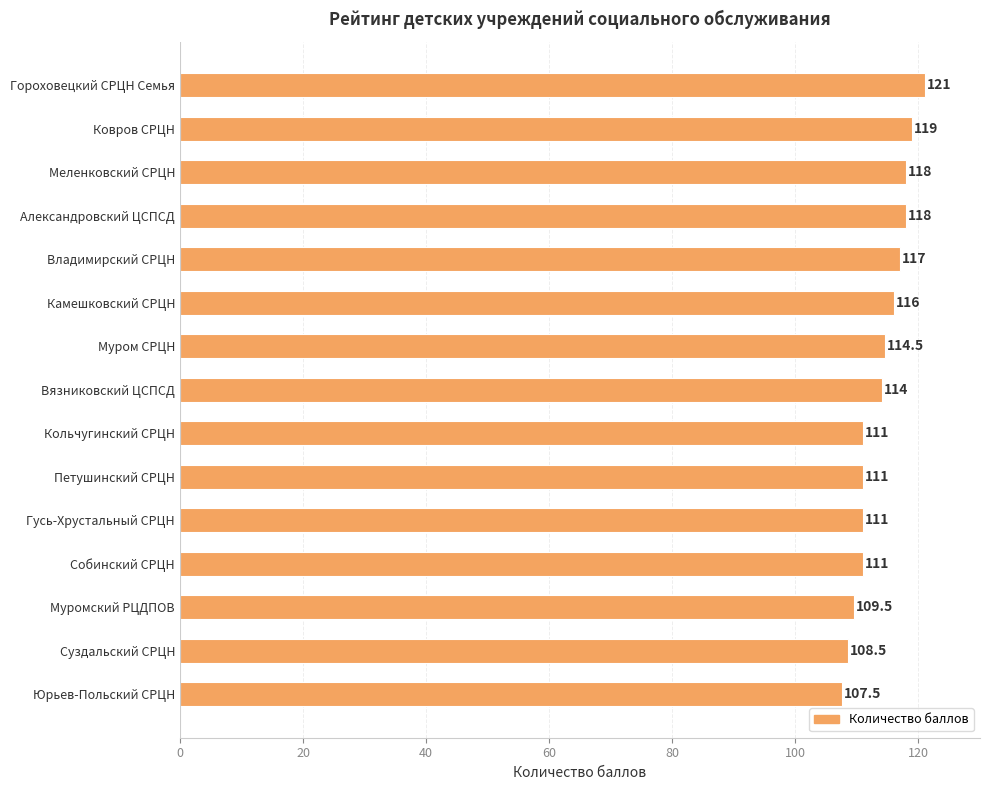

Which category has the lowest value across all series?

Юрьев-Польский СРЦН